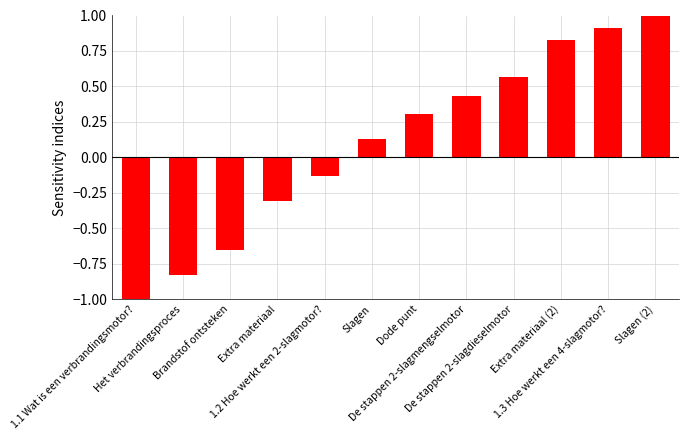

What is the greatest value displayed?

1.0